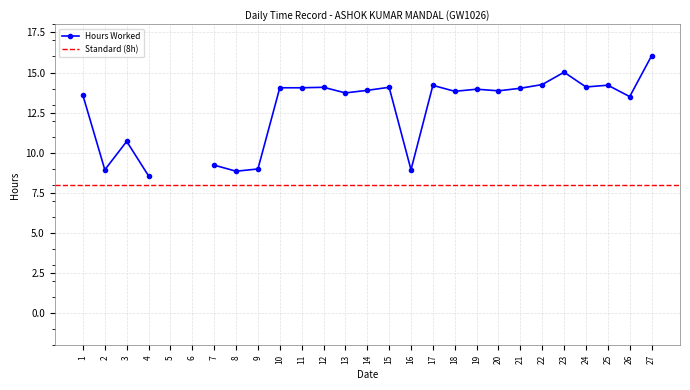

Where is the first local minimum?

2